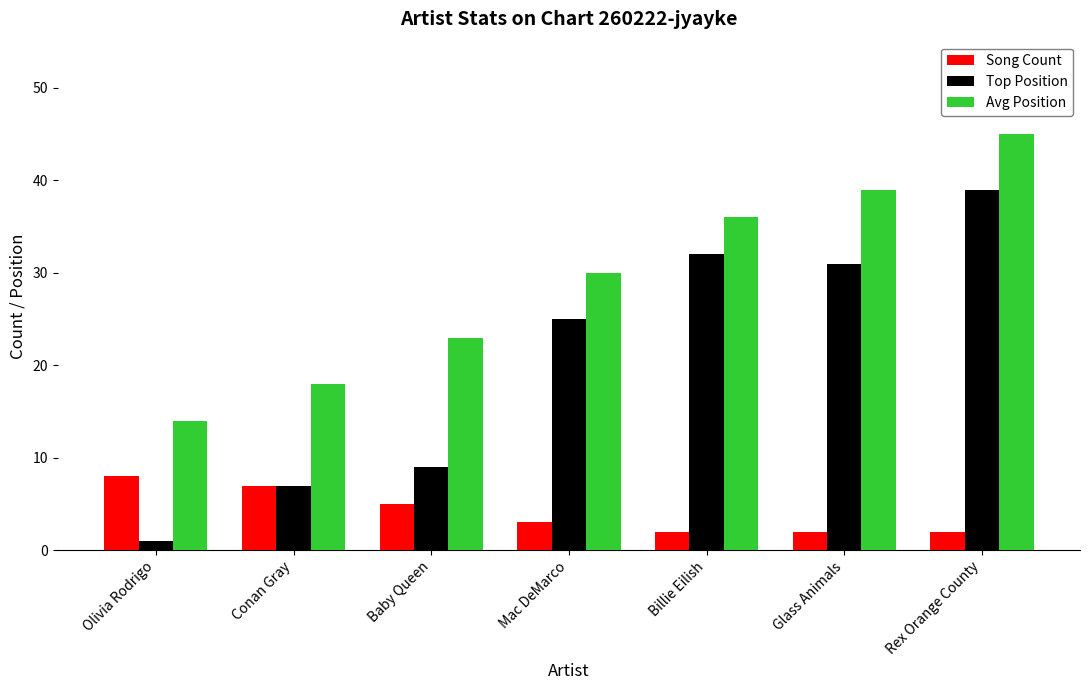

Which series has the widest spread of values?

Top Position